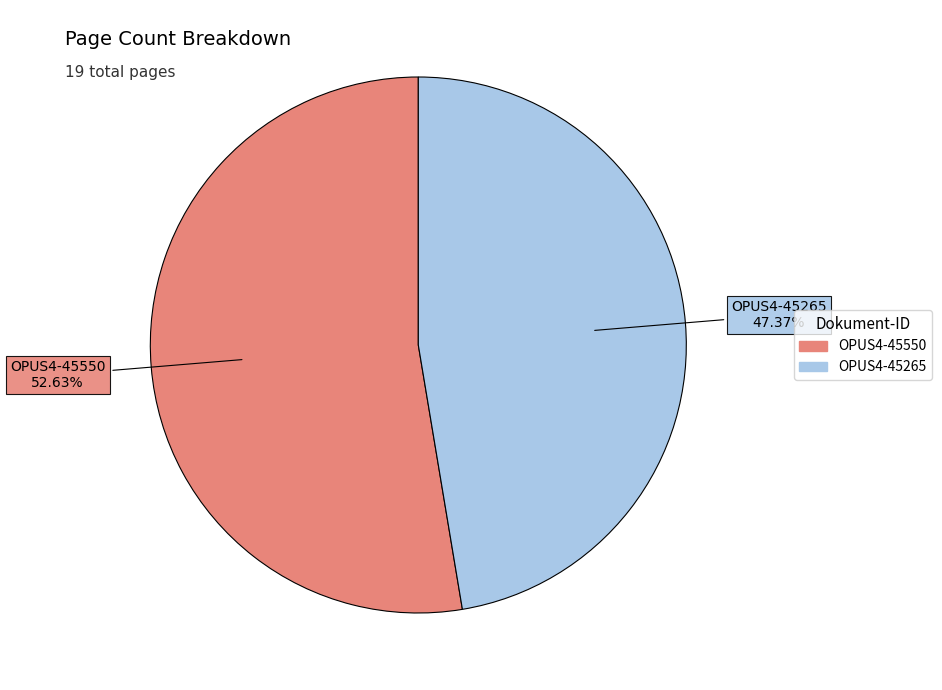

To the nearest percent, what is the difference between the OPUS4-45265 and OPUS4-45550 slice percentages?

5%